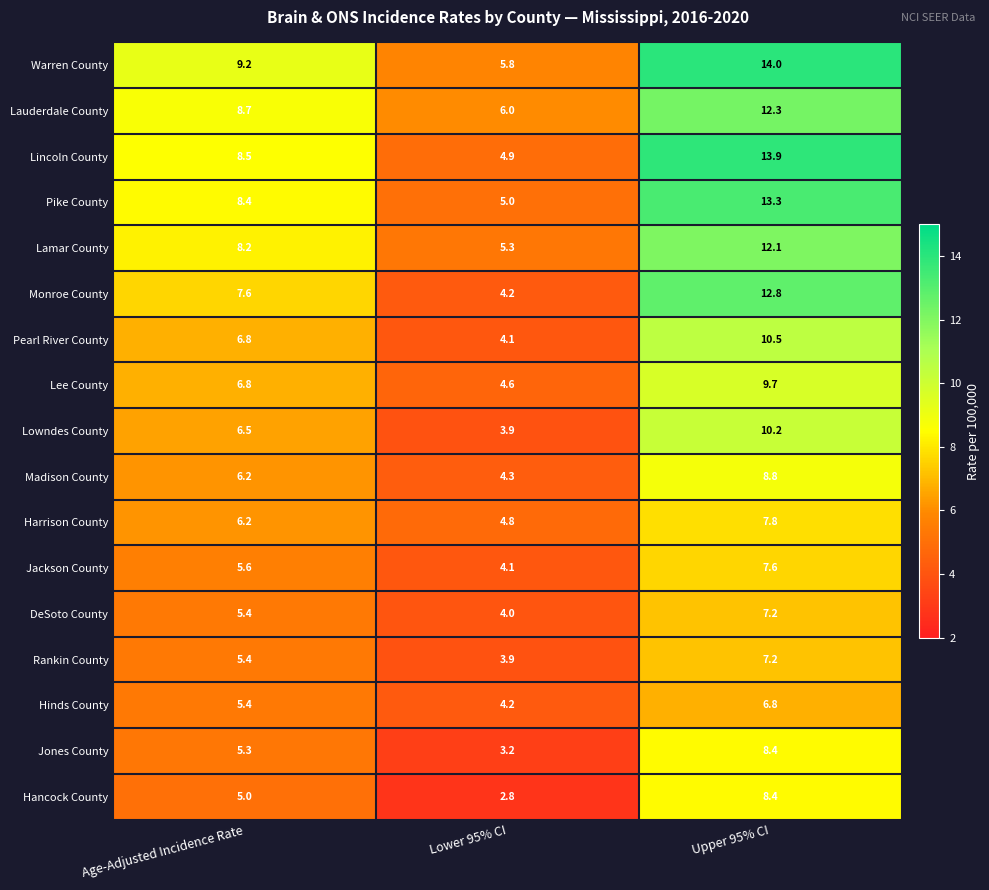

What is the difference between the highest and lowest values at Age-Adjusted Incidence Rate?

4.2